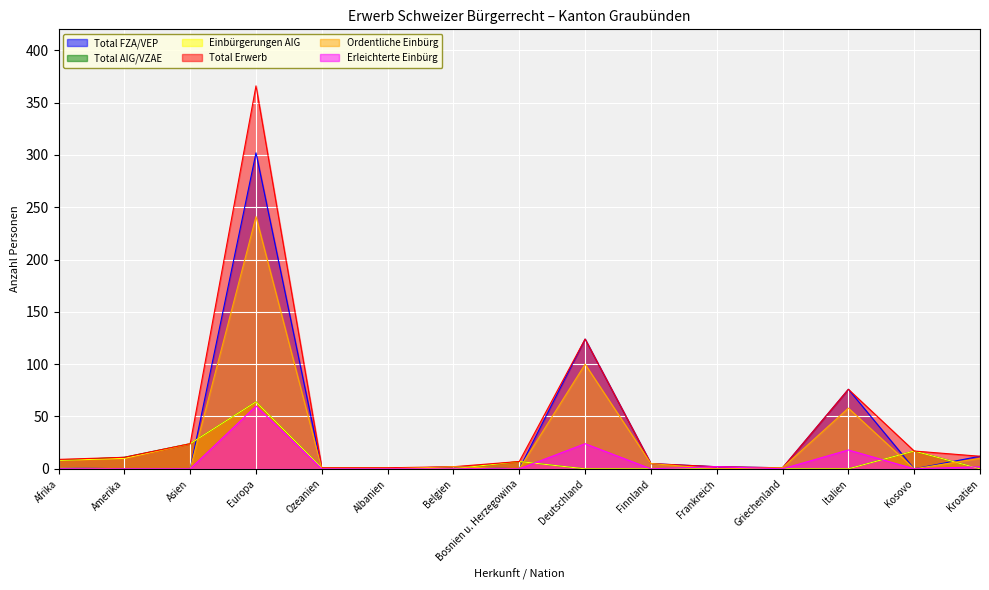

What is the sum of the Total AIG/VZAE values at Amerika and Afrika?

19